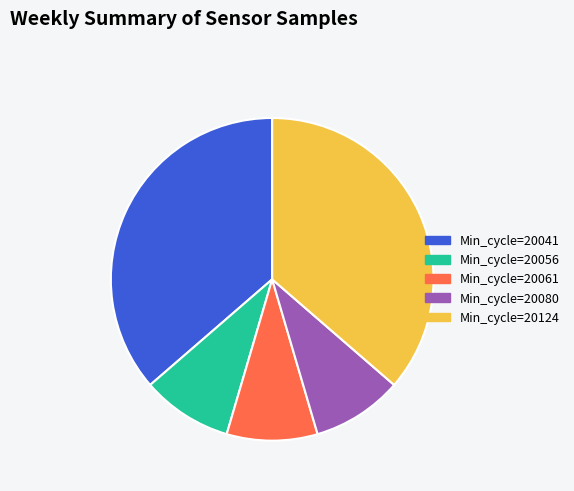

Is it true that Min_cycle=20124 is 49% of the pie?

False